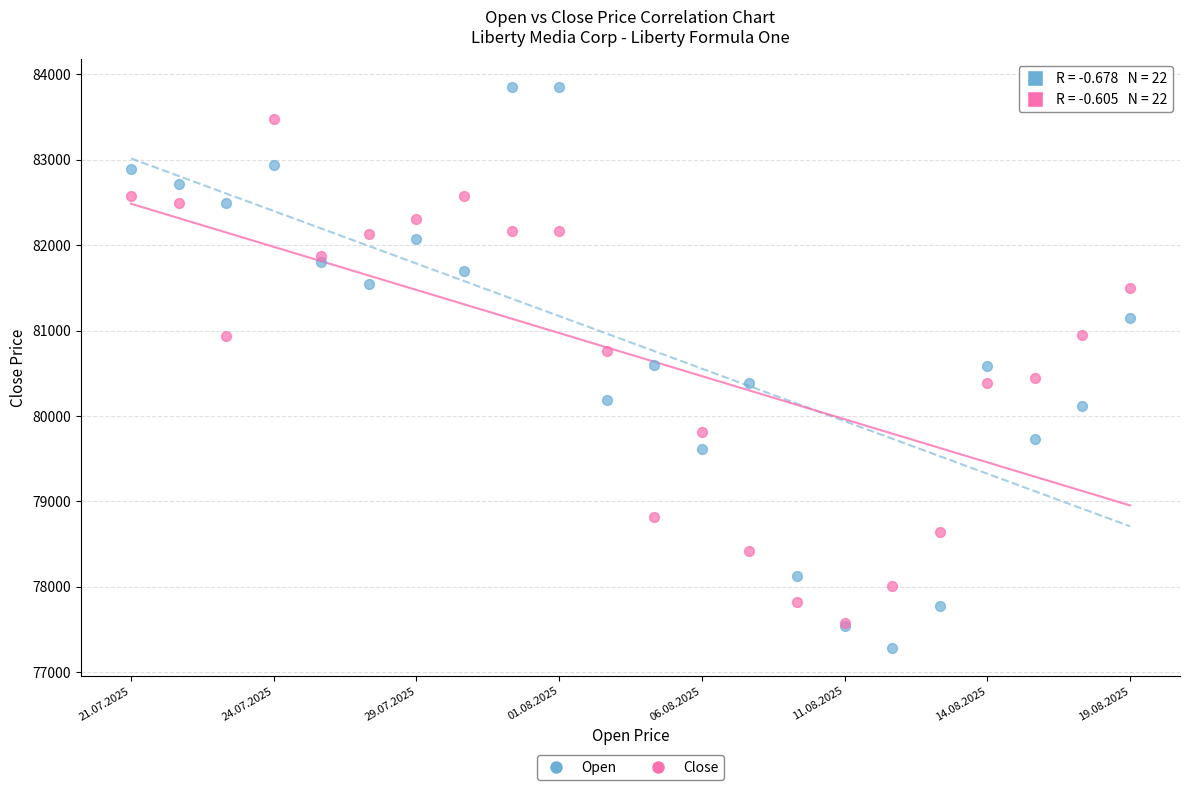

Which series has the widest spread of Y values?

Open